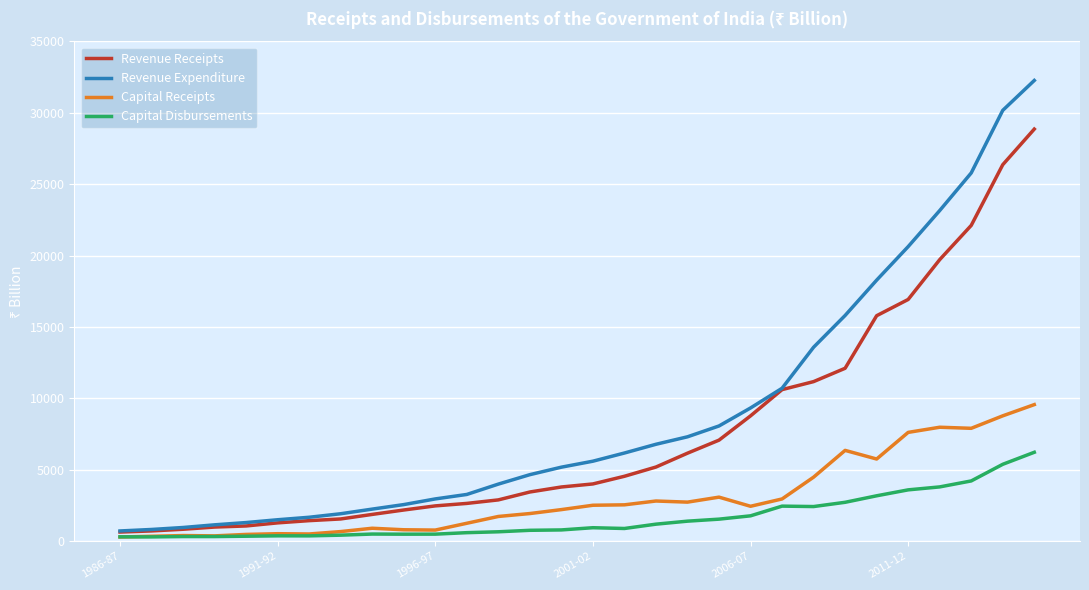

List the series in order of their peak value, lowest first.

Capital Disbursements, Capital Receipts, Revenue Receipts, Revenue Expenditure